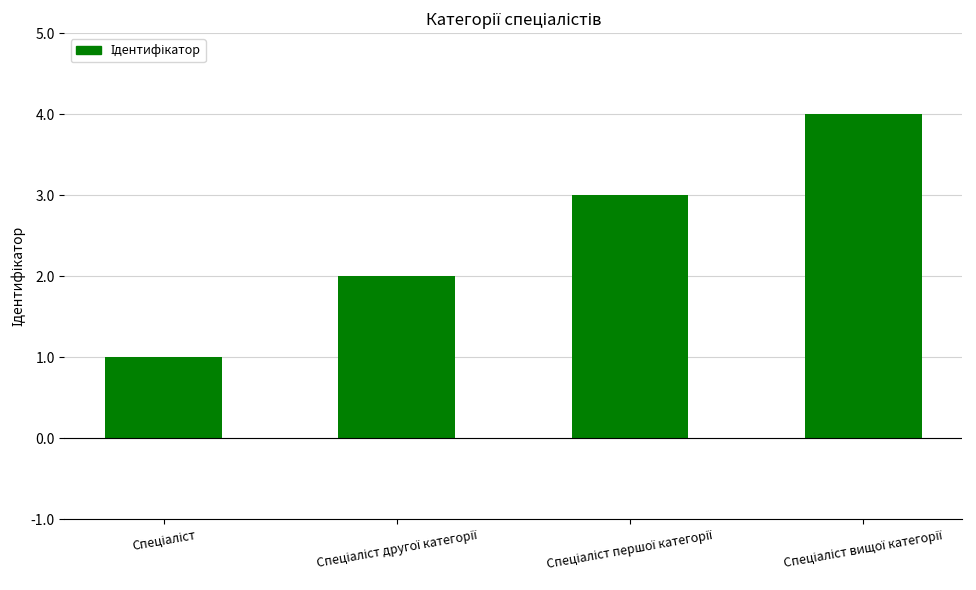

How many values are between 2 and 4?

3